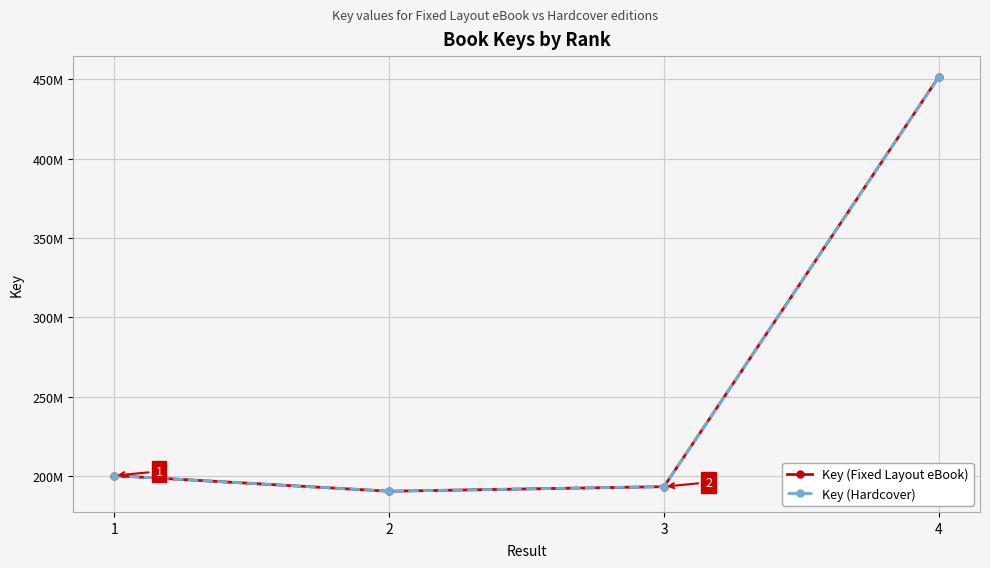

Where is the first local minimum for Key (Hardcover)?

2